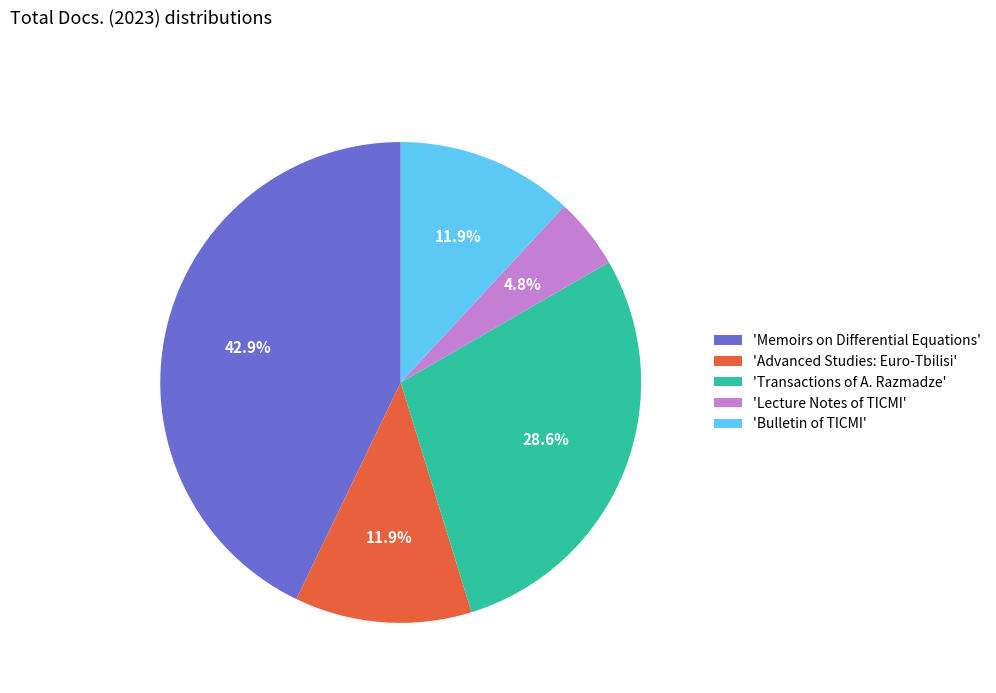

Do 'Lecture Notes of TICMI' and 'Memoirs on Differential Equations' together represent more than half of the pie?

No